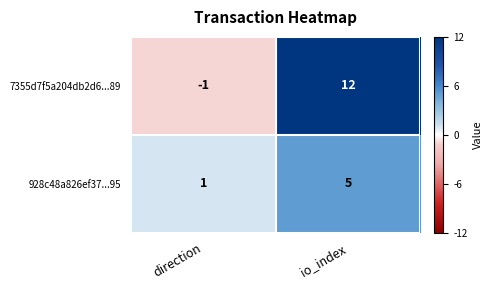

Reading left to right, extract all data points from this chart.

7355d7f5a204db2d6...89: direction=-1	io_index=12
928c48a826ef37...95: direction=1	io_index=5